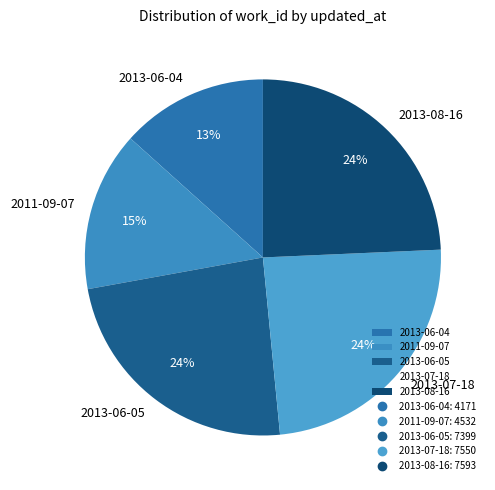

To the nearest percent, what percentage of the pie is 2011-09-07?

15%